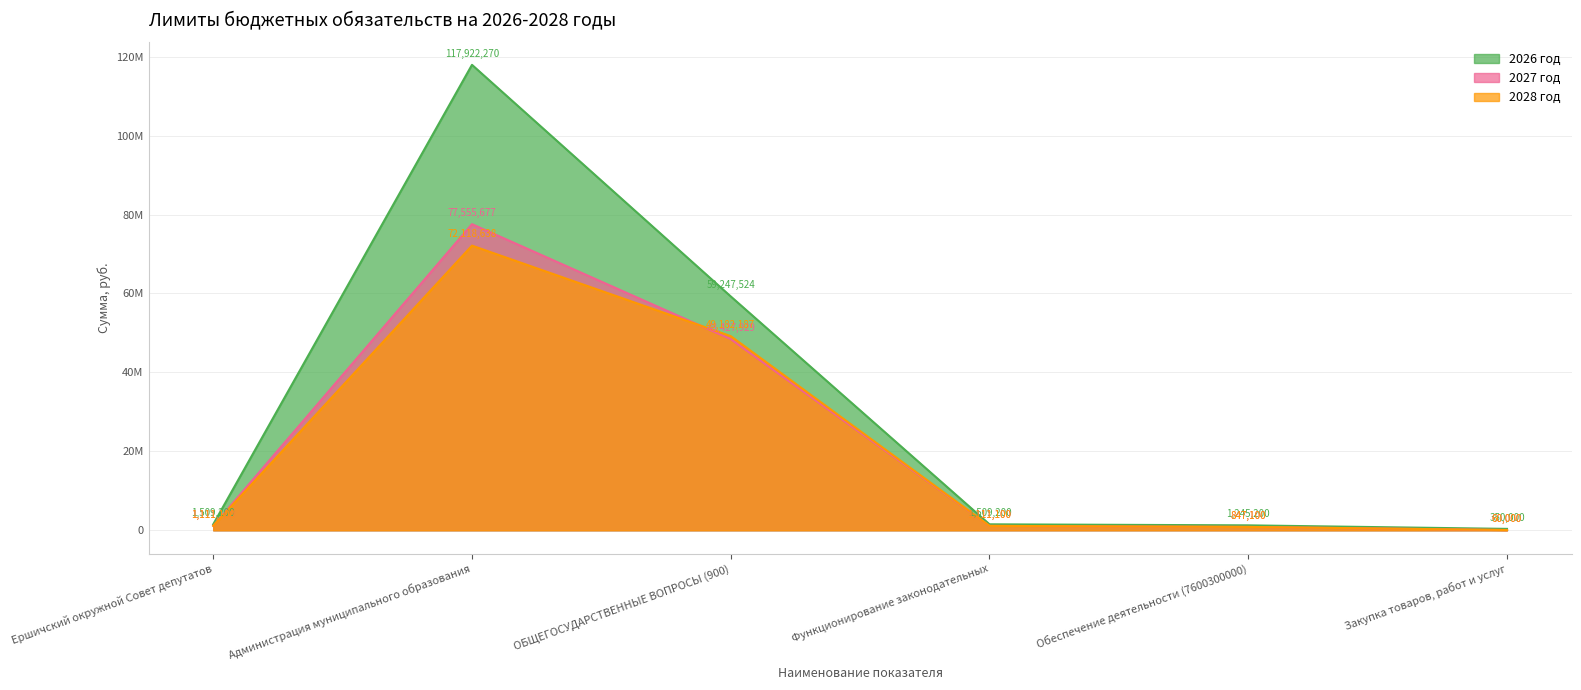

Is the value of 2026 год at Администрация муниципального образования greater than the value of 2028 год at Обеспечение деятельности (7600300000)?

Yes